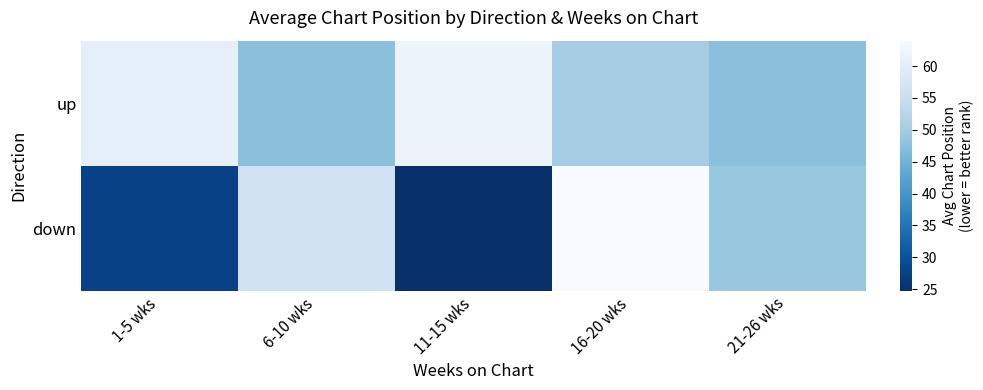

How many data points does each series have?

5